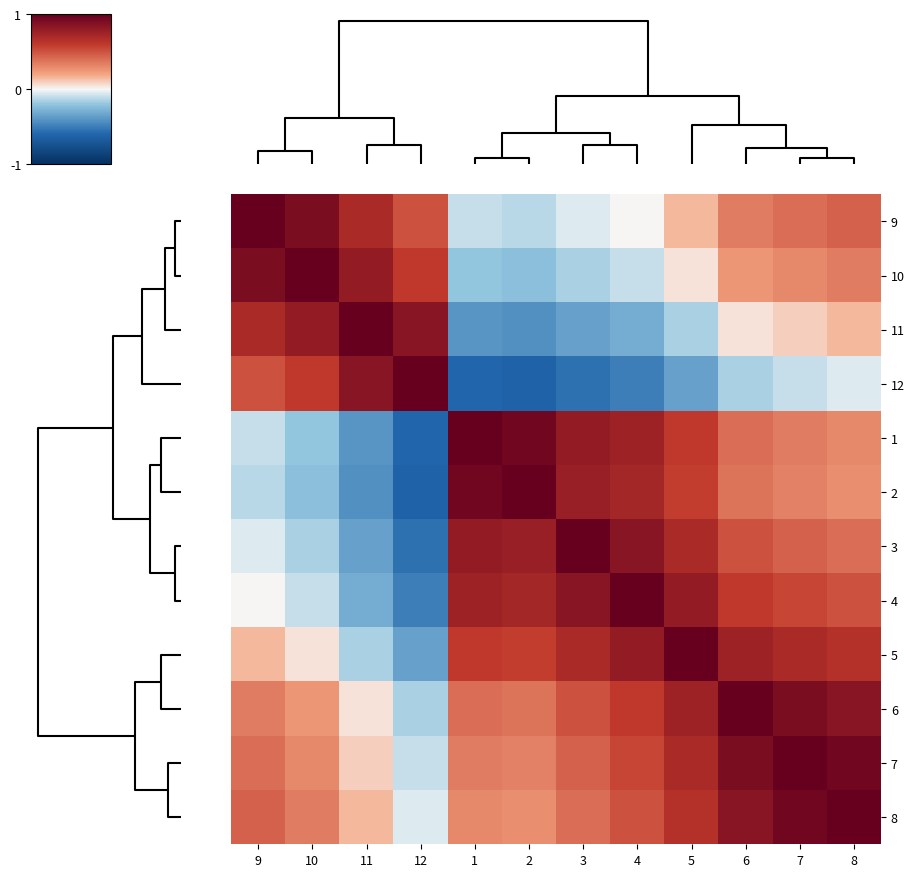

What is the minimum value shown in the chart?

-0.6